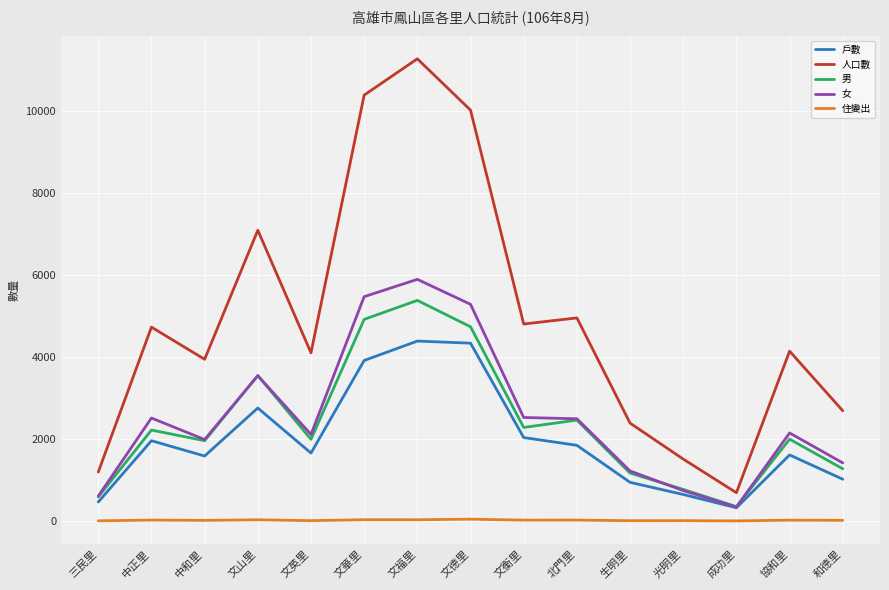

What value does the 住變出 series have at 和德里, to the nearest 10?

20